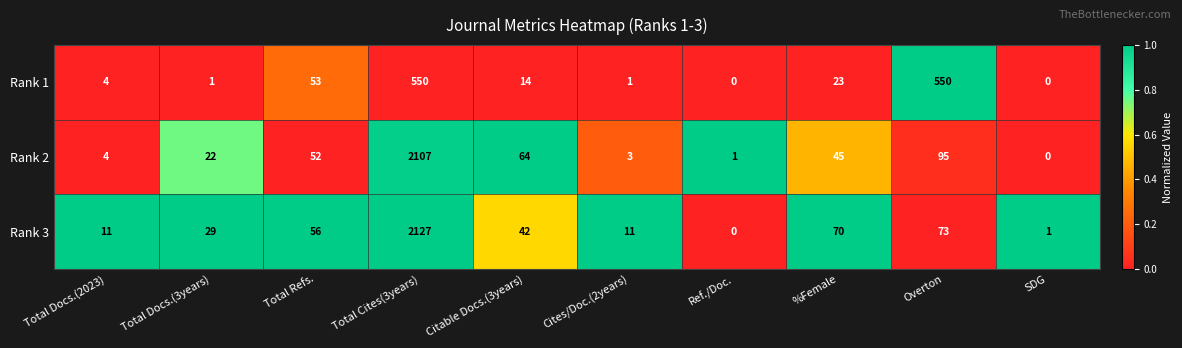

Reading left to right, transcribe all the data shown in this chart.

Rank 1: 4	1	53	550	14	1	0	23	550	0
Rank 2: 4	22	52	2107	64	3	1	45	95	0
Rank 3: 11	29	56	2127	42	11	0	70	73	1